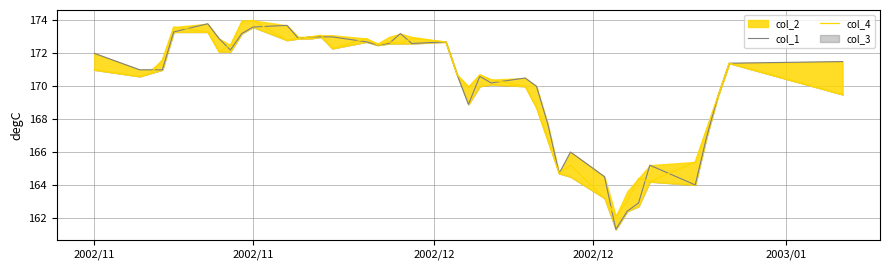

How many lines are shown in the chart?

2